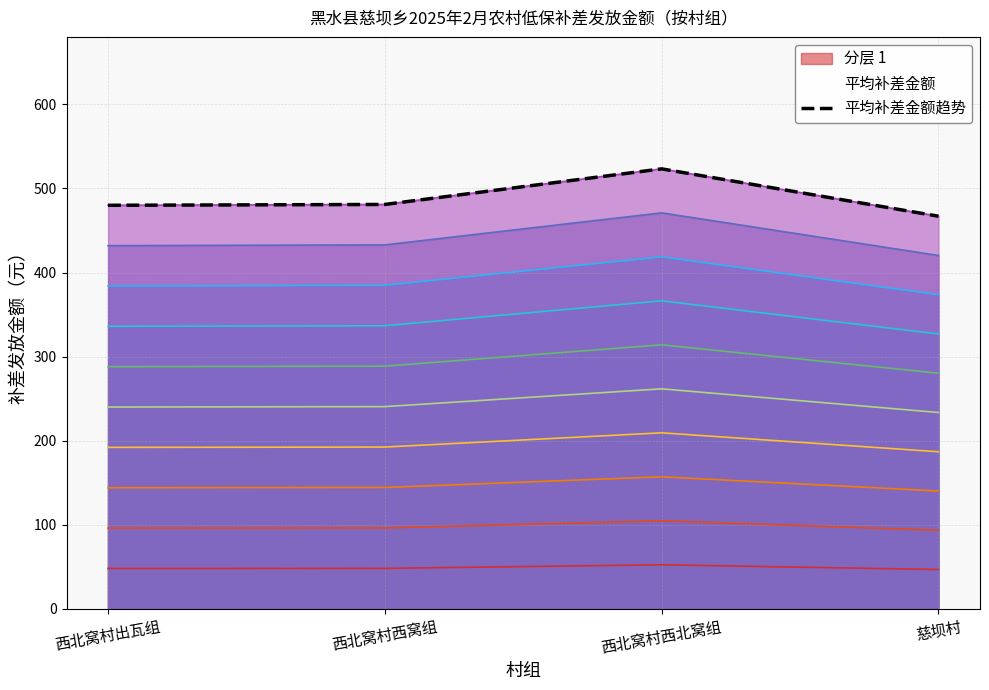

What value does the data have at 西北窝村出瓦组?

480.0